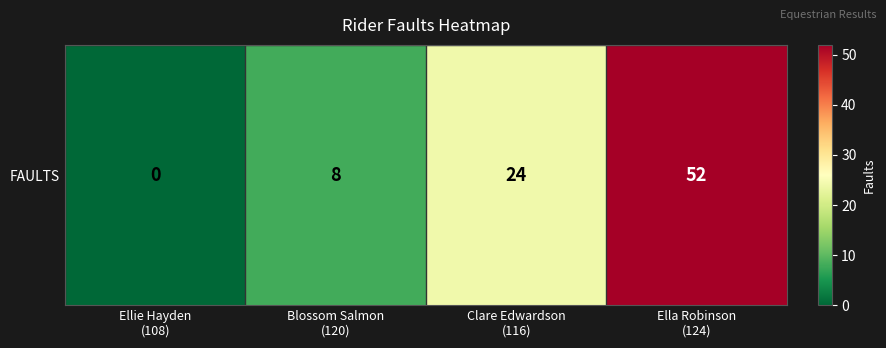

Which category has the highest value across all series?

Ella Robinson
(124)